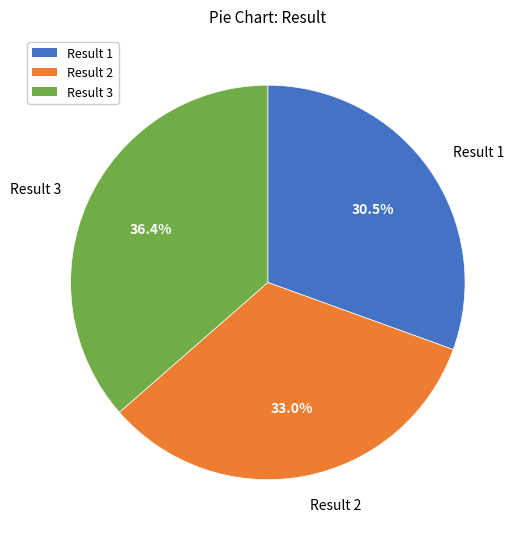

Do Result 1 and Result 3 together represent more than half of the pie?

Yes